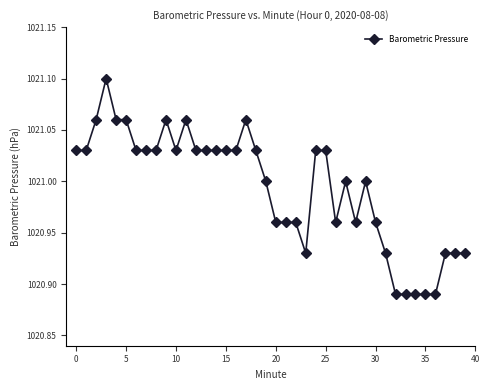

True or false: the data has more than 1 interior local peaks.

True